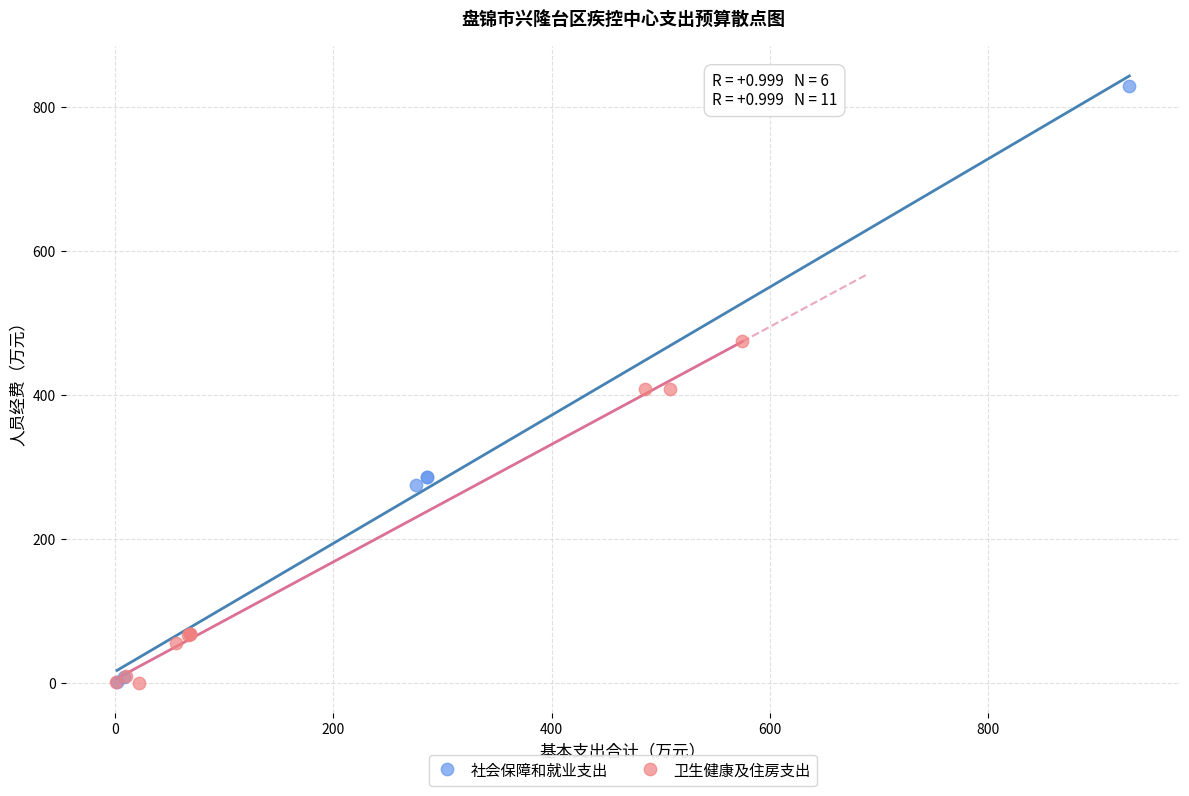

Which series has the largest Y range (max minus min)?

社会保障和就业支出